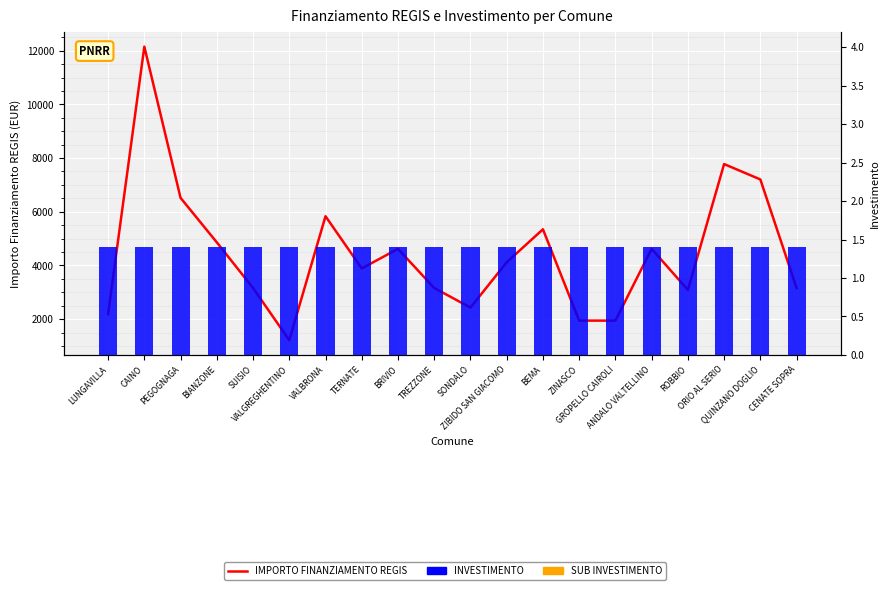

Reading left to right, list all the values displayed in this chart.

IMPORTO FINANZIAMENTO REGIS: LUNGAVILLA=2187.0	CAINO=12150.0	PEGOGNAGA=6517.0	BIANZONE=4860.0	SUISIO=3159.0	VALGREGHENTINO=1215.0	VALBRONA=5832.0	TERNATE=3888.0	BRIVIO=4617.0	TREZZONE=3159.0	SONDALO=2430.0	ZIBIDO SAN GIACOMO=4116.0	BEMA=5346.0	ZINASCO=1944.0	GROPELLO CAIROLI=1944.0	ANDALO VALTELLINO=4617.0	ROBBIO=3087.0	ORIO AL SERIO=7776.0	QUINZANO DOGLIO=7203.0	CENATE SOPRA=3159.0
INVESTIMENTO: LUNGAVILLA=1.4	CAINO=1.4	PEGOGNAGA=1.4	BIANZONE=1.4	SUISIO=1.4	VALGREGHENTINO=1.4	VALBRONA=1.4	TERNATE=1.4	BRIVIO=1.4	TREZZONE=1.4	SONDALO=1.4	ZIBIDO SAN GIACOMO=1.4	BEMA=1.4	ZINASCO=1.4	GROPELLO CAIROLI=1.4	ANDALO VALTELLINO=1.4	ROBBIO=1.4	ORIO AL SERIO=1.4	QUINZANO DOGLIO=1.4	CENATE SOPRA=1.4